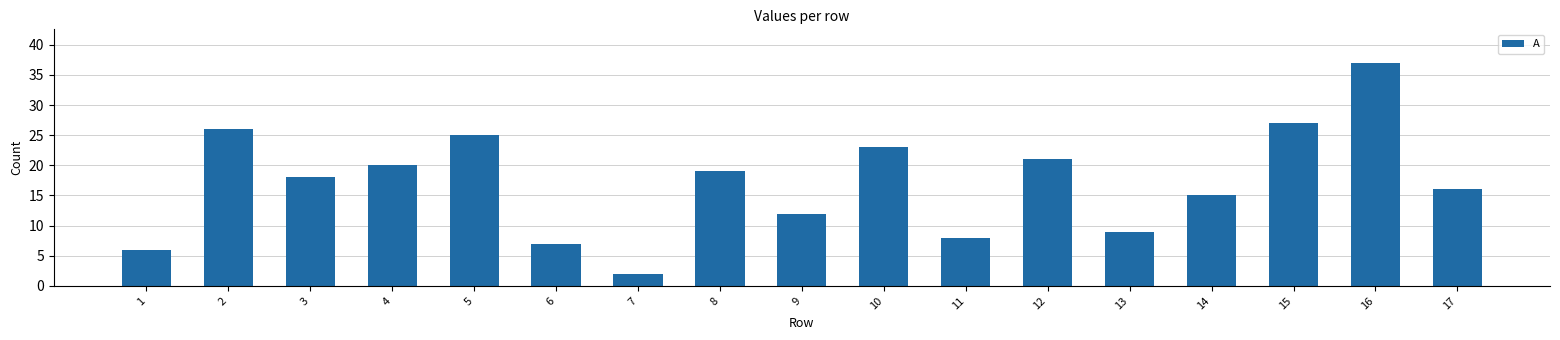

What is the difference between the maximum and second lowest values?

31